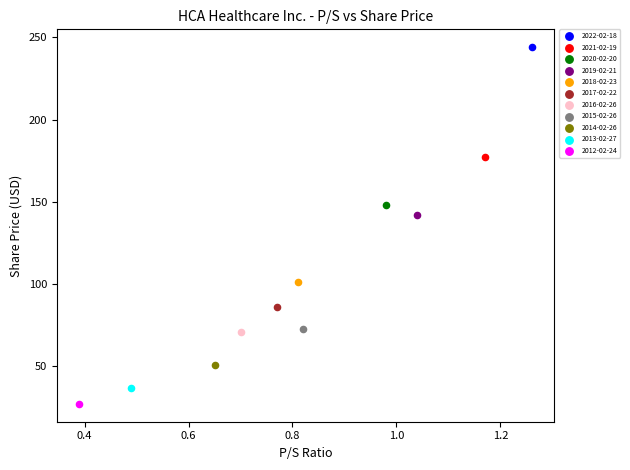

What are all the series names shown in the legend?

2022-02-18, 2021-02-19, 2020-02-20, 2019-02-21, 2018-02-23, 2017-02-22, 2016-02-26, 2015-02-26, 2014-02-26, 2013-02-27, 2012-02-24